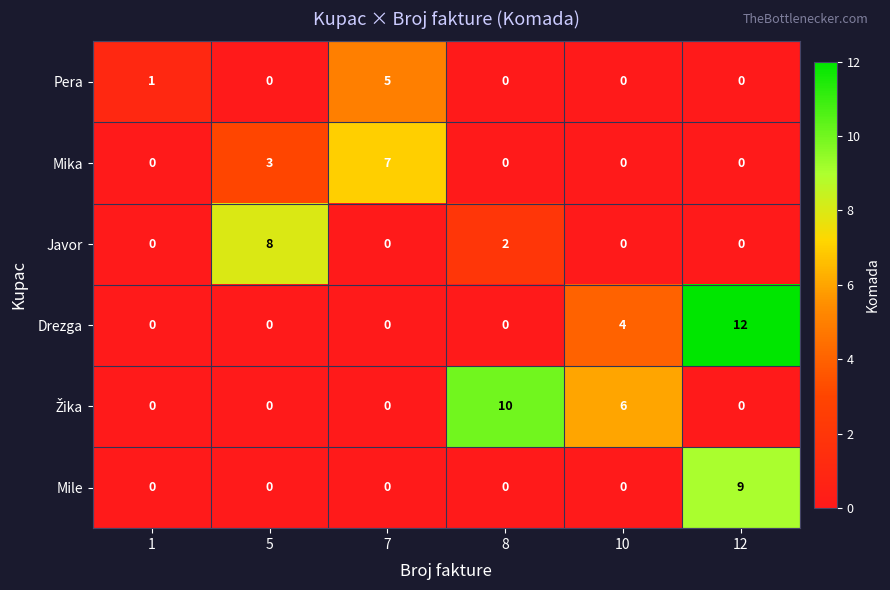

What is the spread (max minus min) of values at 1?

1